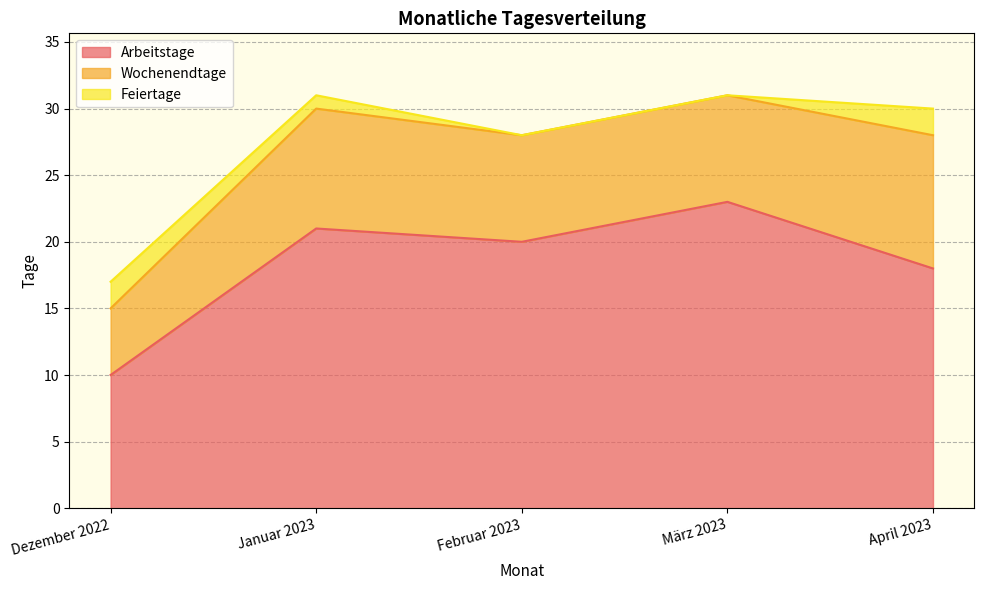

The Wochenendtage series shows 10 at April 2023. True or false?

True